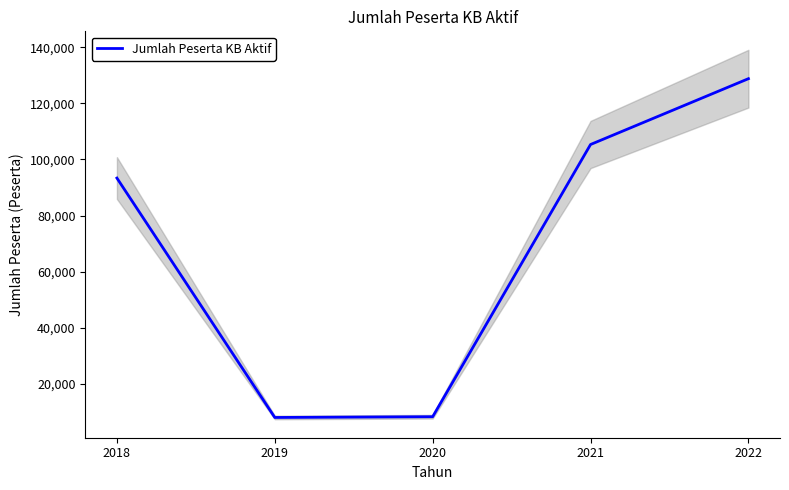

Reading right to left, list all the values displayed in this chart.

2022=128838	2021=105350	2020=8205	2019=7935	2018=93369